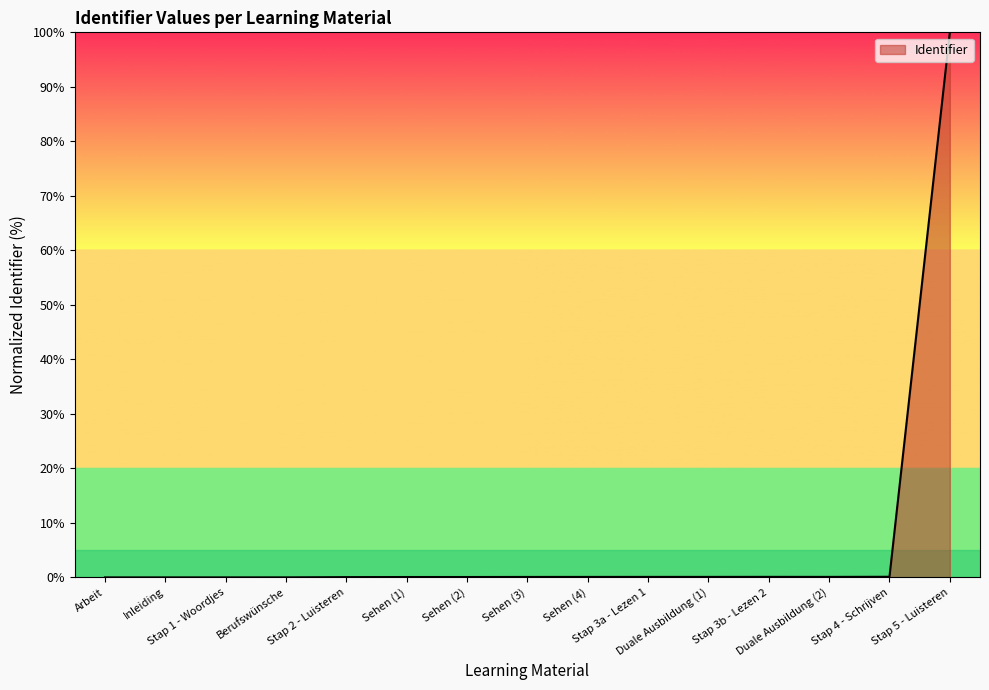

What is the greatest value displayed?

100.0